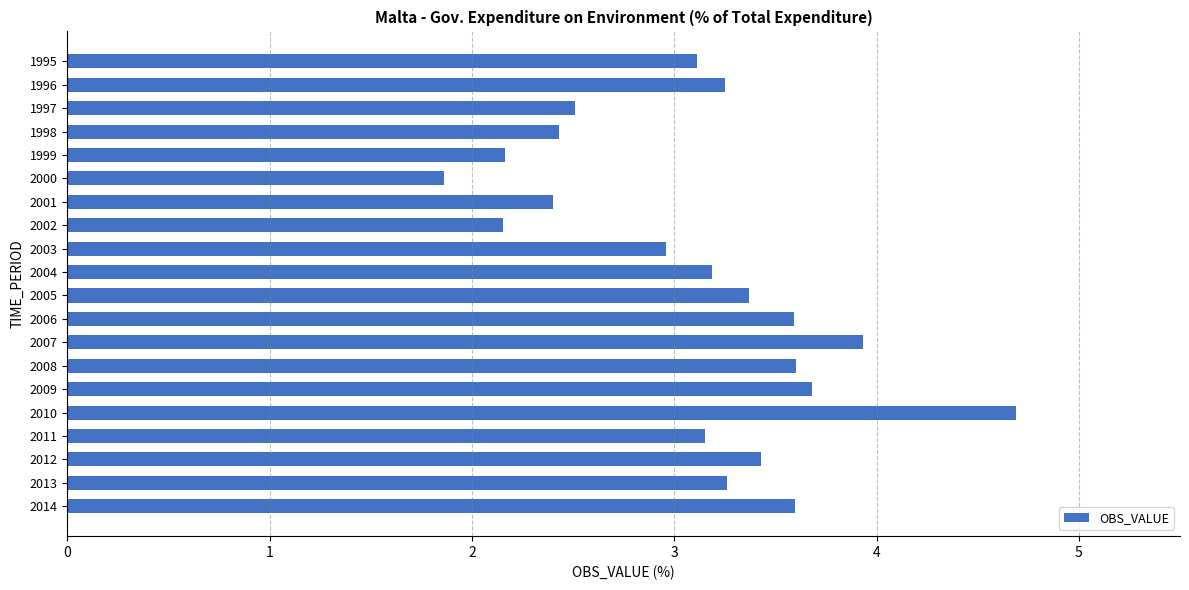

What is the minimum value shown in the chart?

1.9